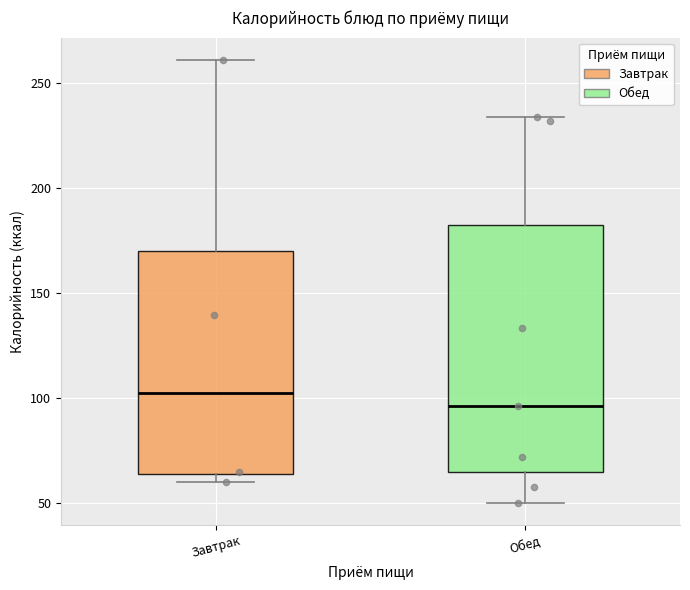

Which box's median line is the highest?

Завтрак